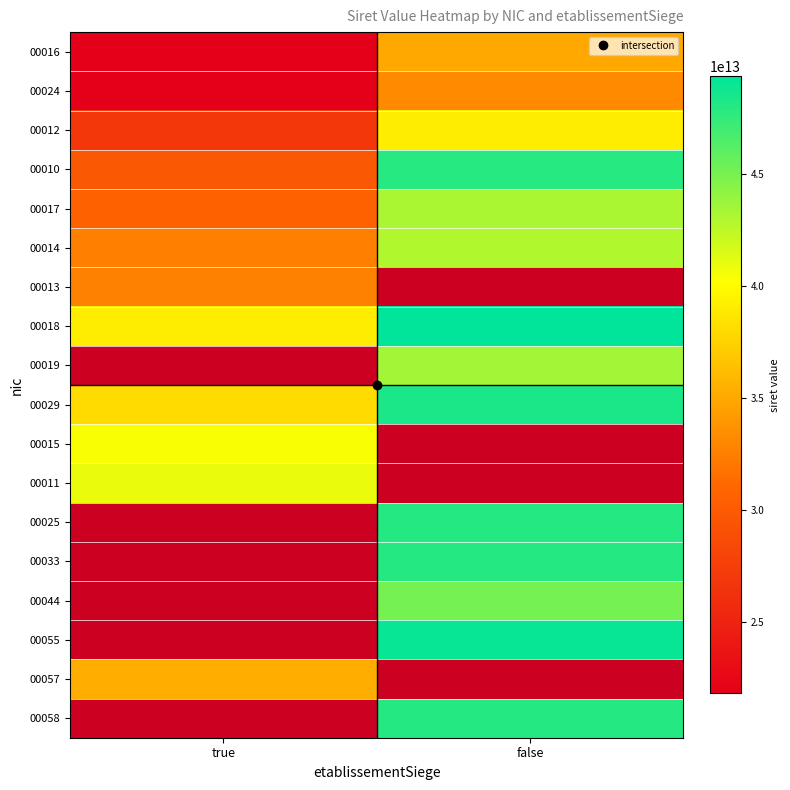

True or false: 00018 has a value of 39109786200018.0 at true.

True